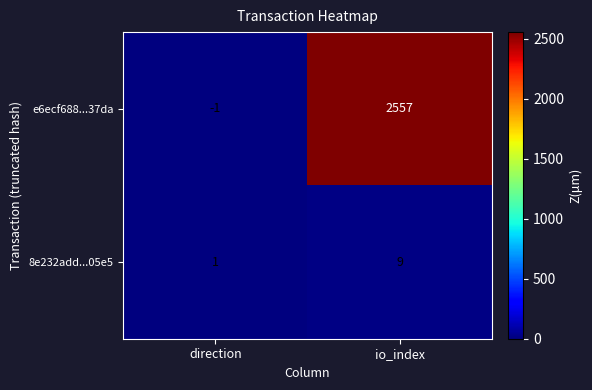

Which category has the lowest value across all series?

direction